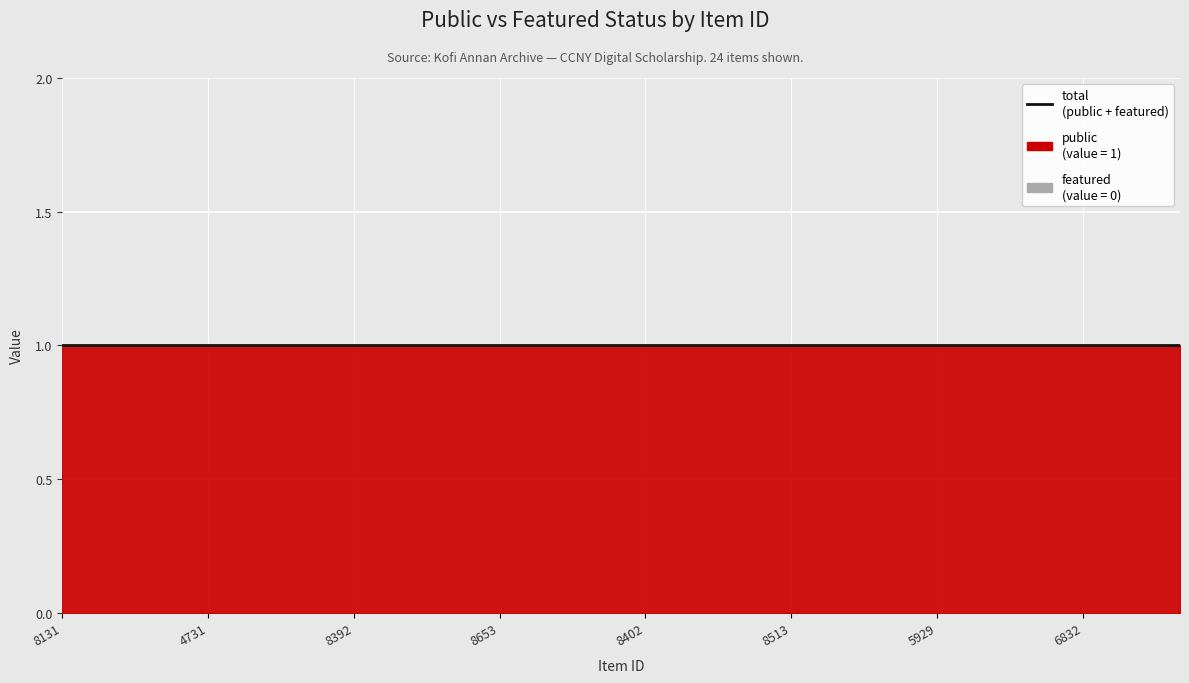

Is the value of featured at 7190 greater than the value of public at 8039?

No